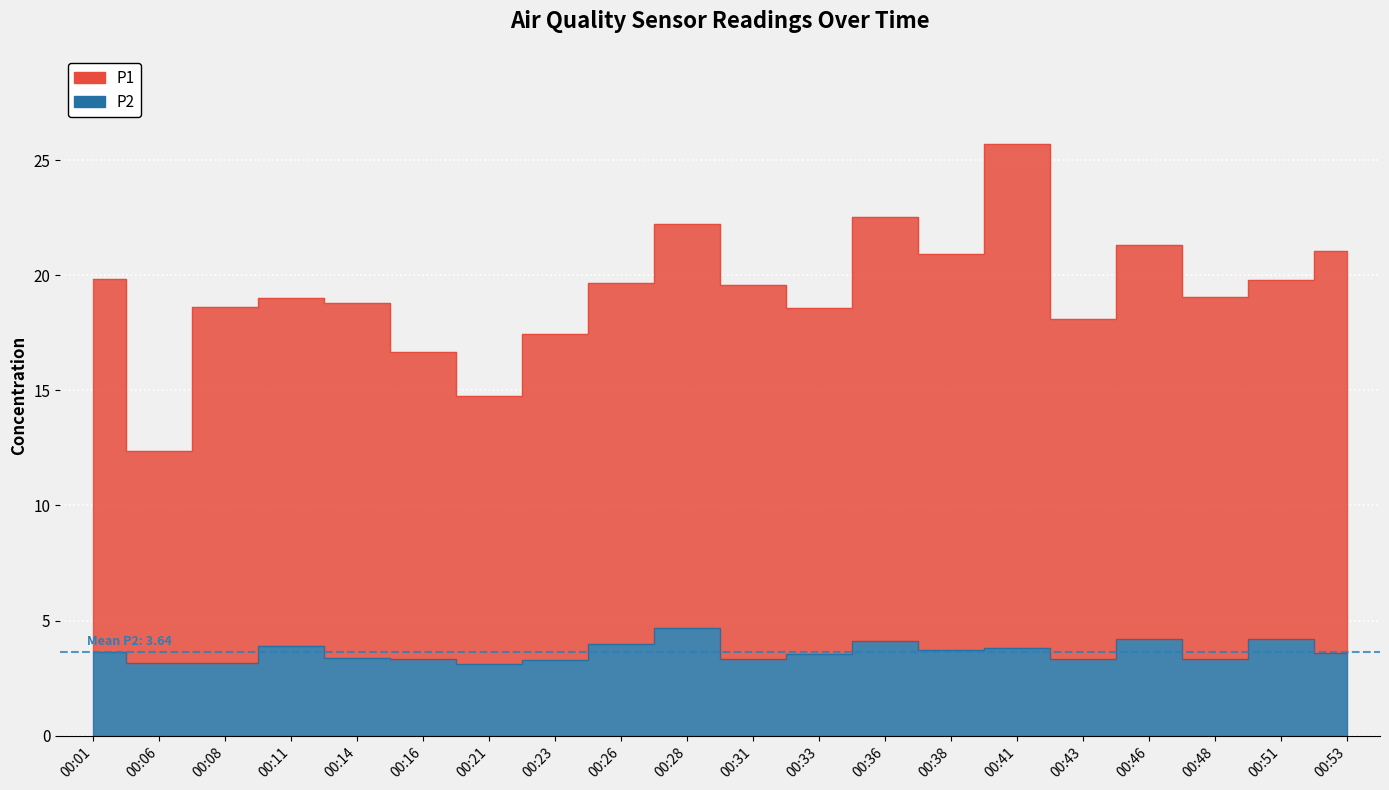

True or false: P2 and P1 intersect in this chart.

False